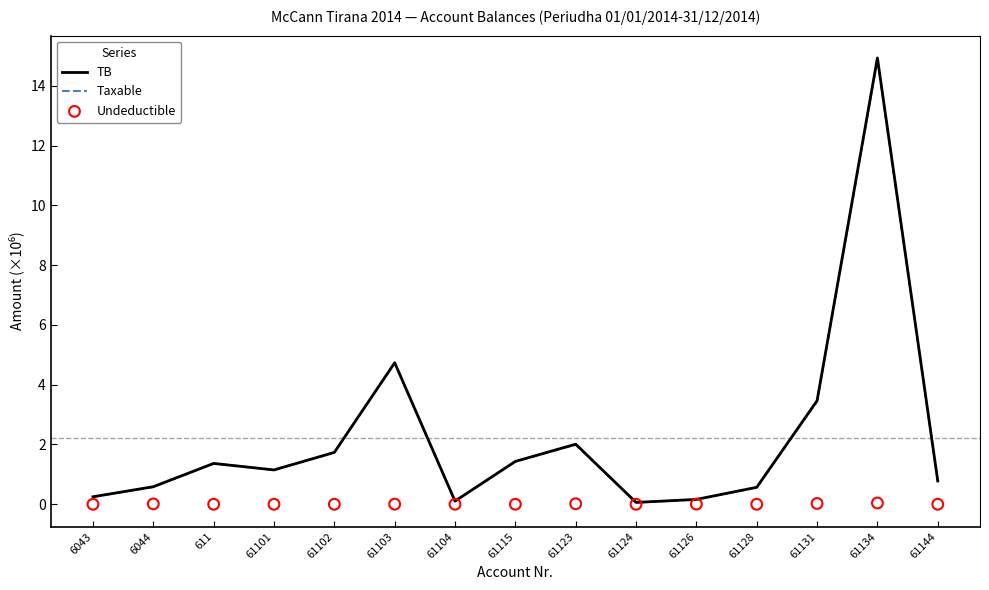

Which series contains the lowest Y value?

Undeductible